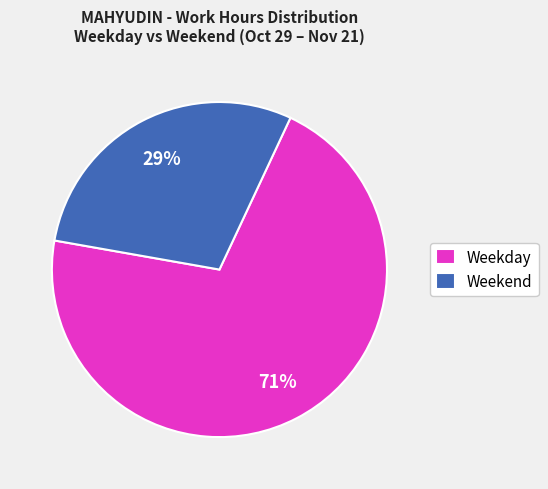

The Weekday slice represents 71% of the pie. True or false?

True